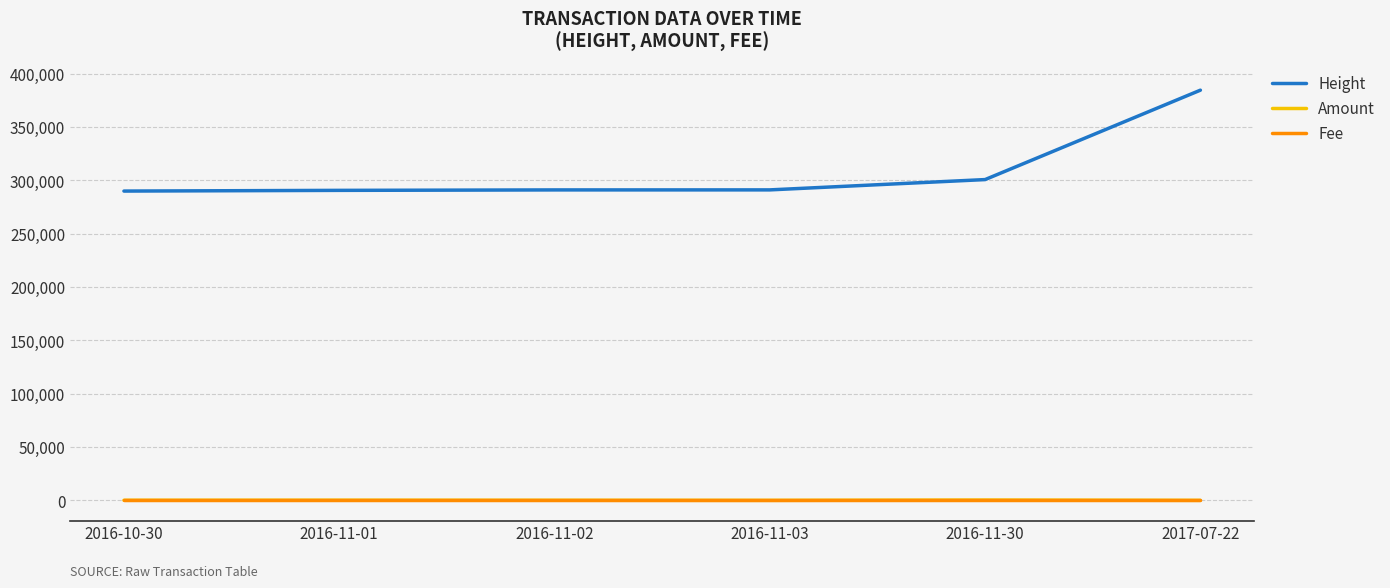

Which category has the highest value in the Height series?

2017-07-22